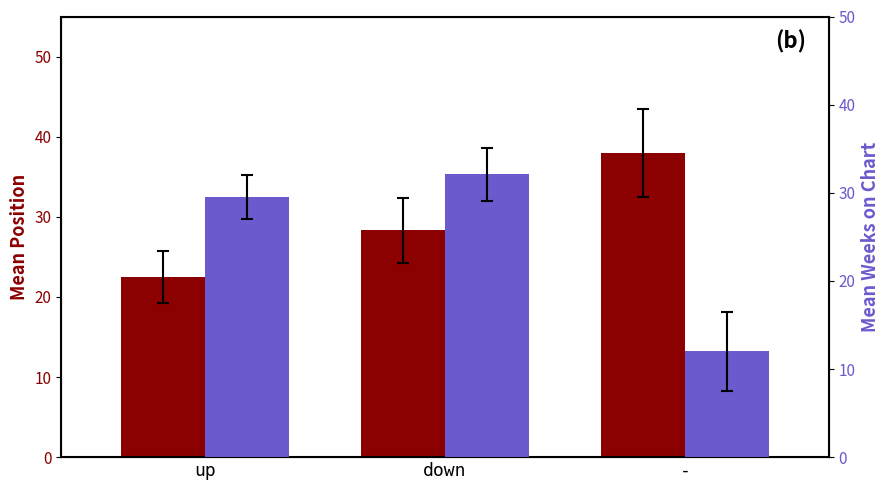

List the series in order of their peak value, highest first.

Mean Position, Mean Weeks on Chart